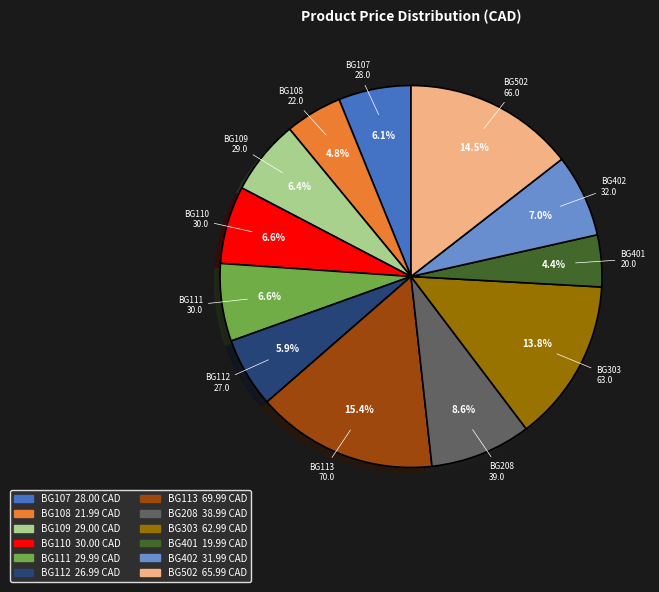

Is BG110 the majority of the pie?

No